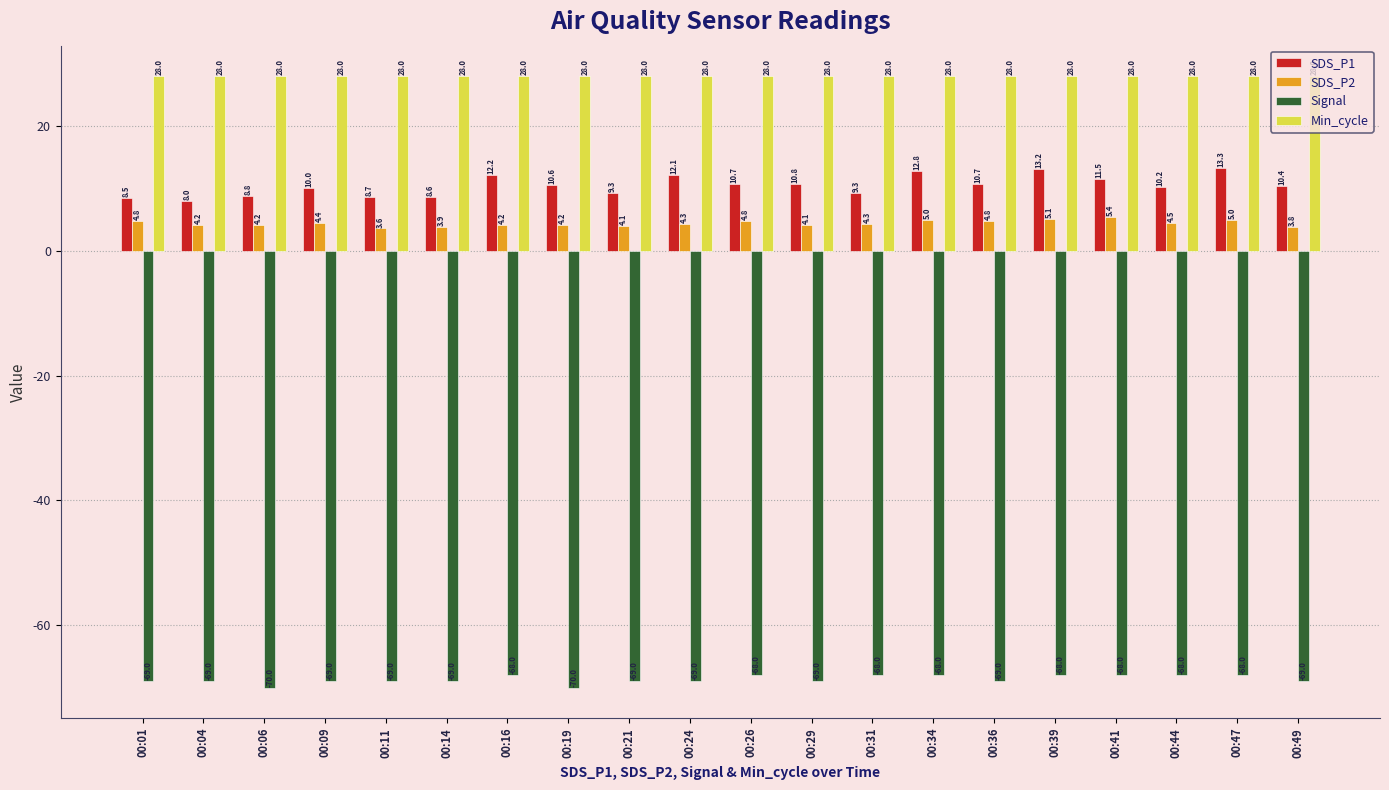

What is the sum of all Signal values?

-1374.0